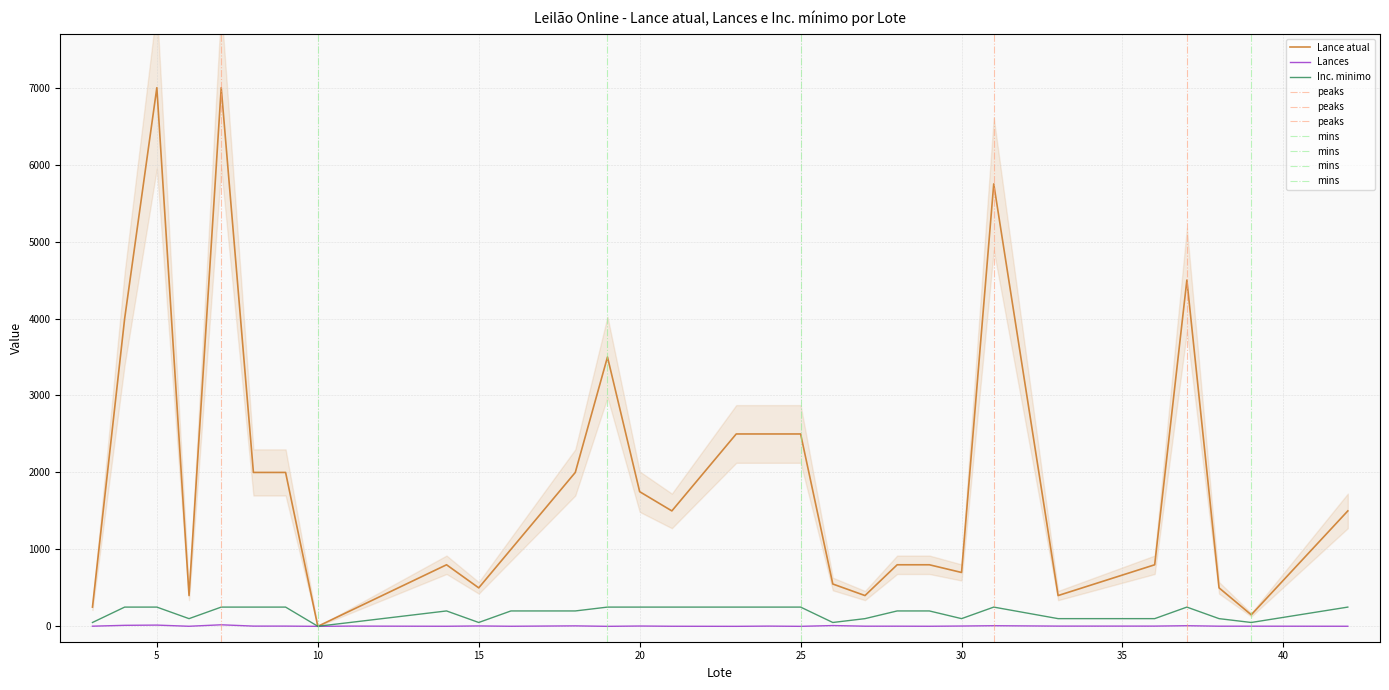

How many lines are shown in the chart?

3